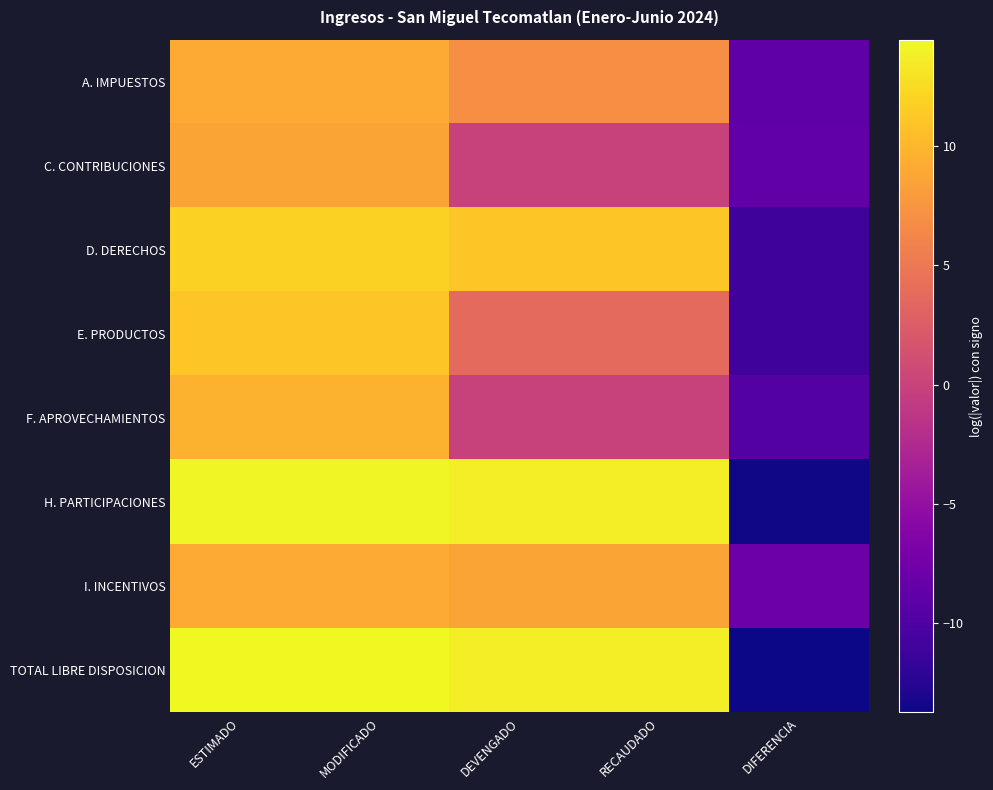

Reading right to left, transcribe all the data shown in this chart.

A. IMPUESTOS: DIFERENCIA=-9.0	RECAUDADO=7.0	DEVENGADO=7.0	MODIFICADO=9.1	ESTIMADO=9.1
C. CONTRIBUCIONES: DIFERENCIA=-8.7	RECAUDADO=0.0	DEVENGADO=0.0	MODIFICADO=8.7	ESTIMADO=8.7
D. DERECHOS: DIFERENCIA=-11.1	RECAUDADO=11.3	DEVENGADO=11.3	MODIFICADO=11.9	ESTIMADO=11.9
E. PRODUCTOS: DIFERENCIA=-11.1	RECAUDADO=3.7	DEVENGADO=3.7	MODIFICADO=11.1	ESTIMADO=11.1
F. APROVECHAMIENTOS: DIFERENCIA=-9.6	RECAUDADO=0.0	DEVENGADO=0.0	MODIFICADO=9.6	ESTIMADO=9.6
H. PARTICIPACIONES: DIFERENCIA=-13.6	RECAUDADO=13.7	DEVENGADO=13.7	MODIFICADO=14.3	ESTIMADO=14.3
I. INCENTIVOS: DIFERENCIA=-8.0	RECAUDADO=8.7	DEVENGADO=8.7	MODIFICADO=9.1	ESTIMADO=9.1
TOTAL LIBRE DISPOSICION: DIFERENCIA=-13.7	RECAUDADO=13.8	DEVENGADO=13.8	MODIFICADO=14.5	ESTIMADO=14.5